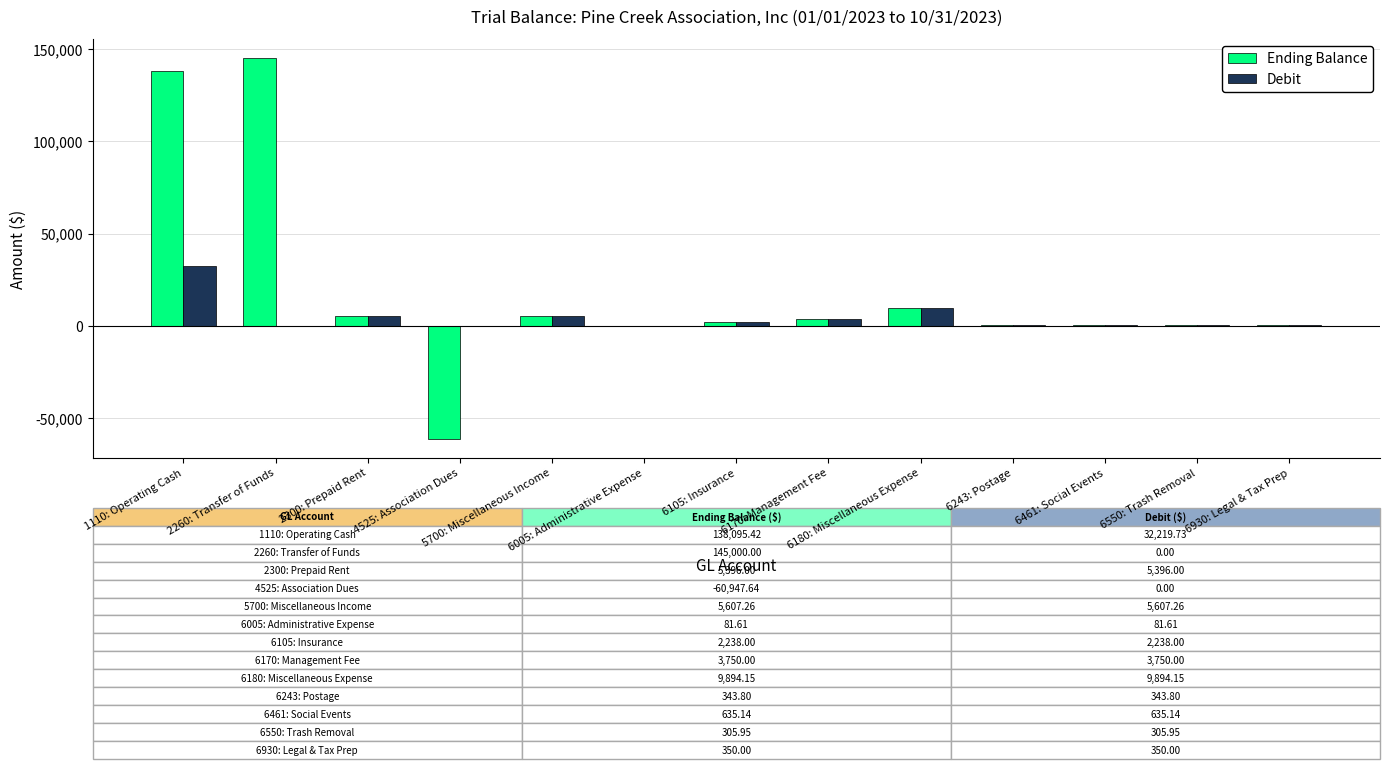

Where is Ending Balance nearest to the value 42026?

6180: Miscellaneous Expense